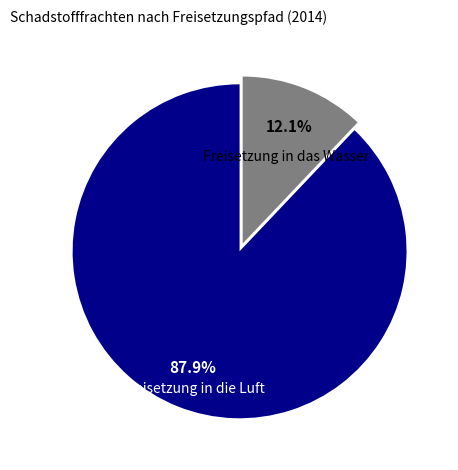

To the nearest percent, what is the average slice percentage?

50%